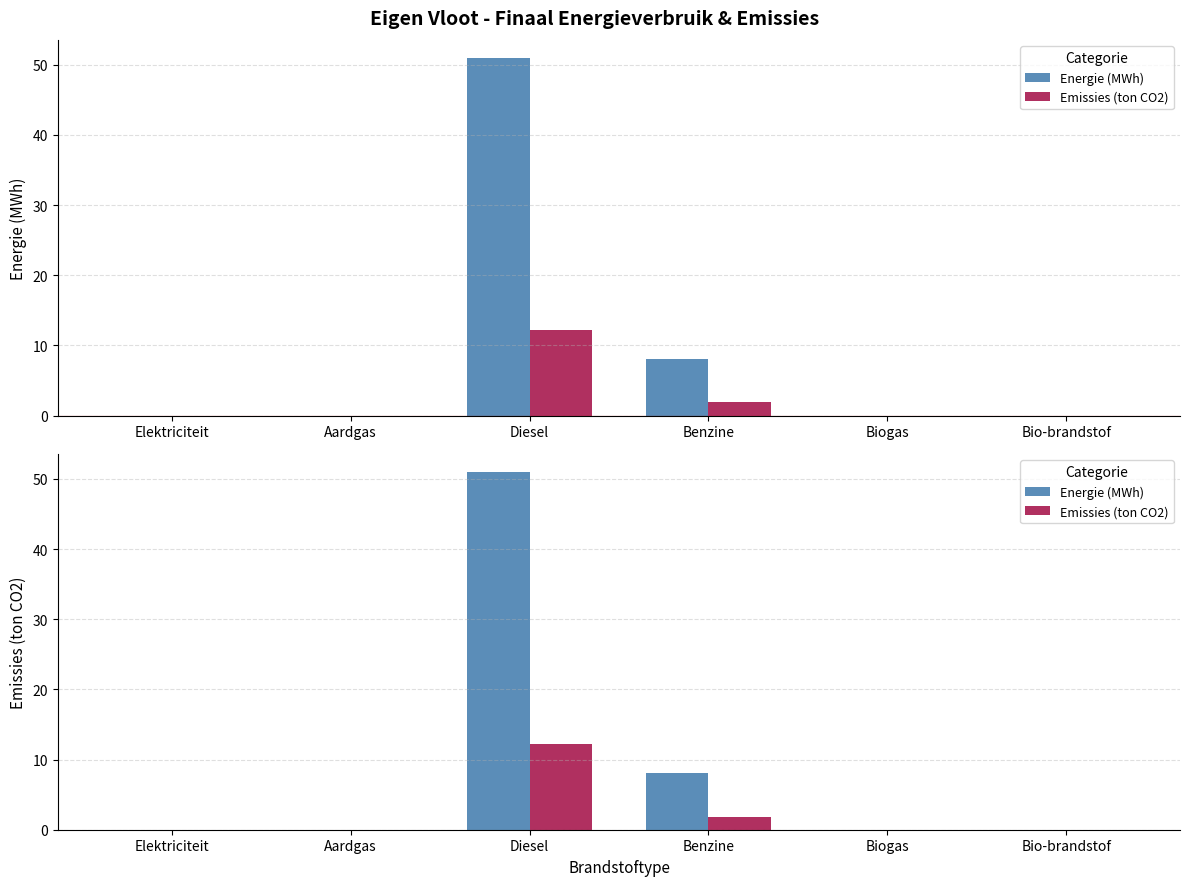

What position from the left is Aardgas?

2